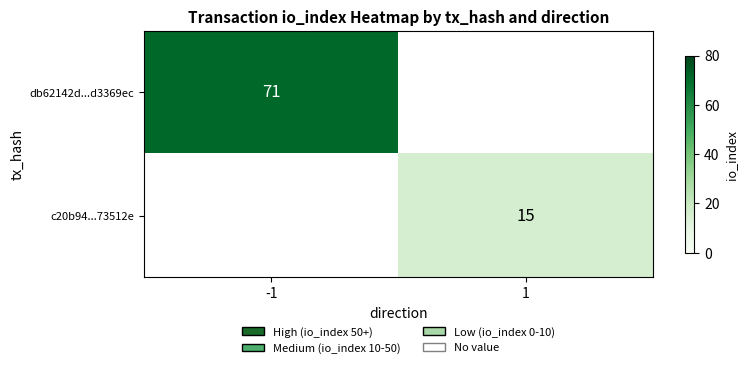

What is the total value across all series at 1?

15